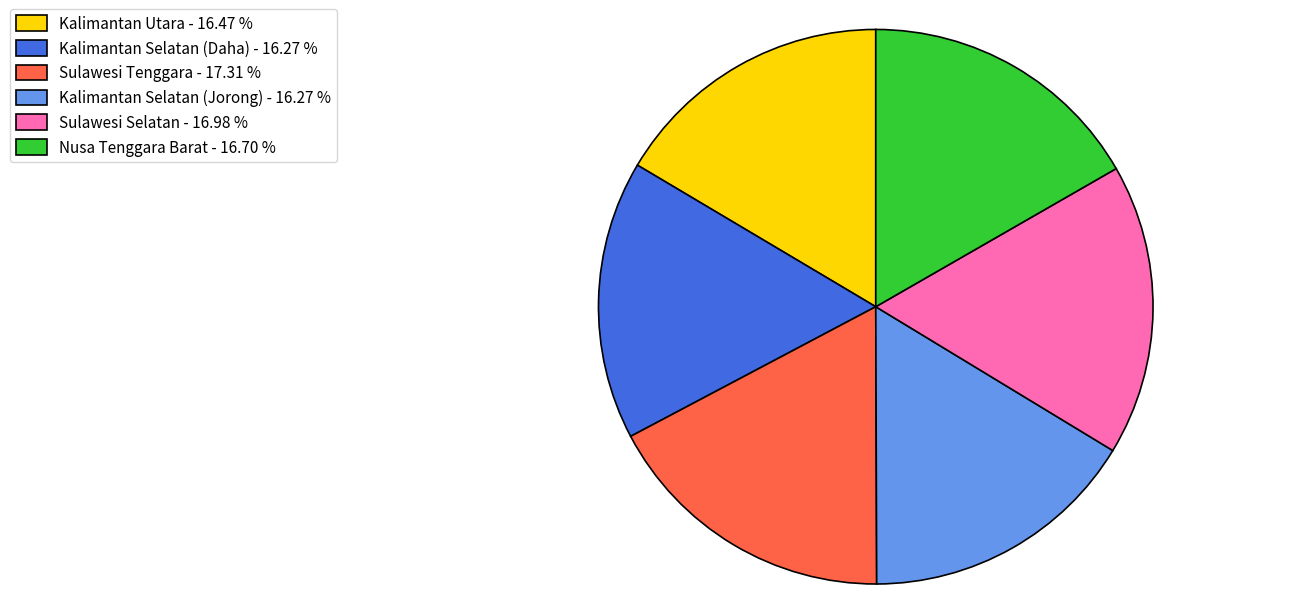

Is the sum of Sulawesi Selatan and Sulawesi Tenggara greater than half?

No